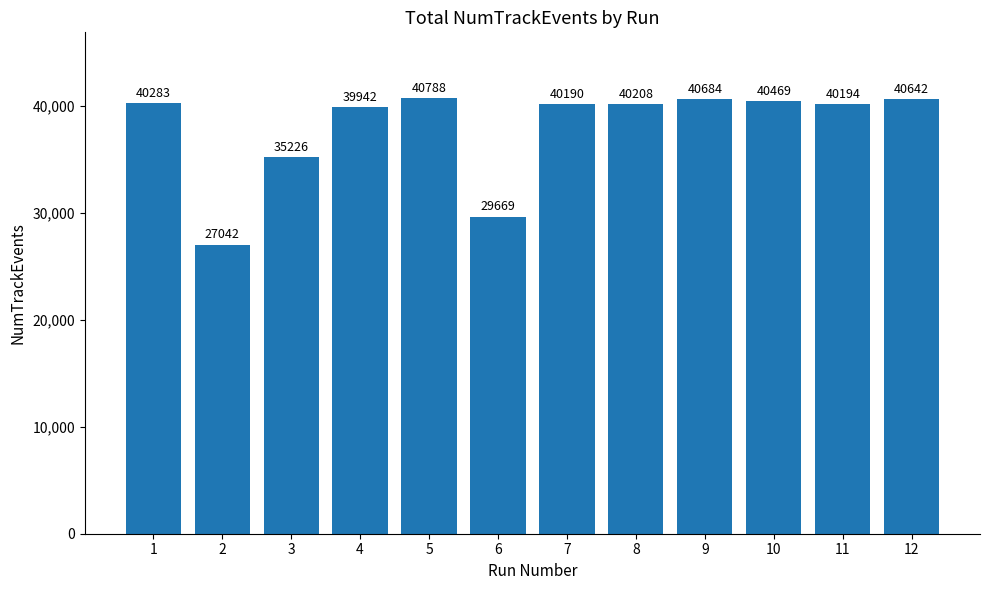

Which category has the highest value across all series?

5